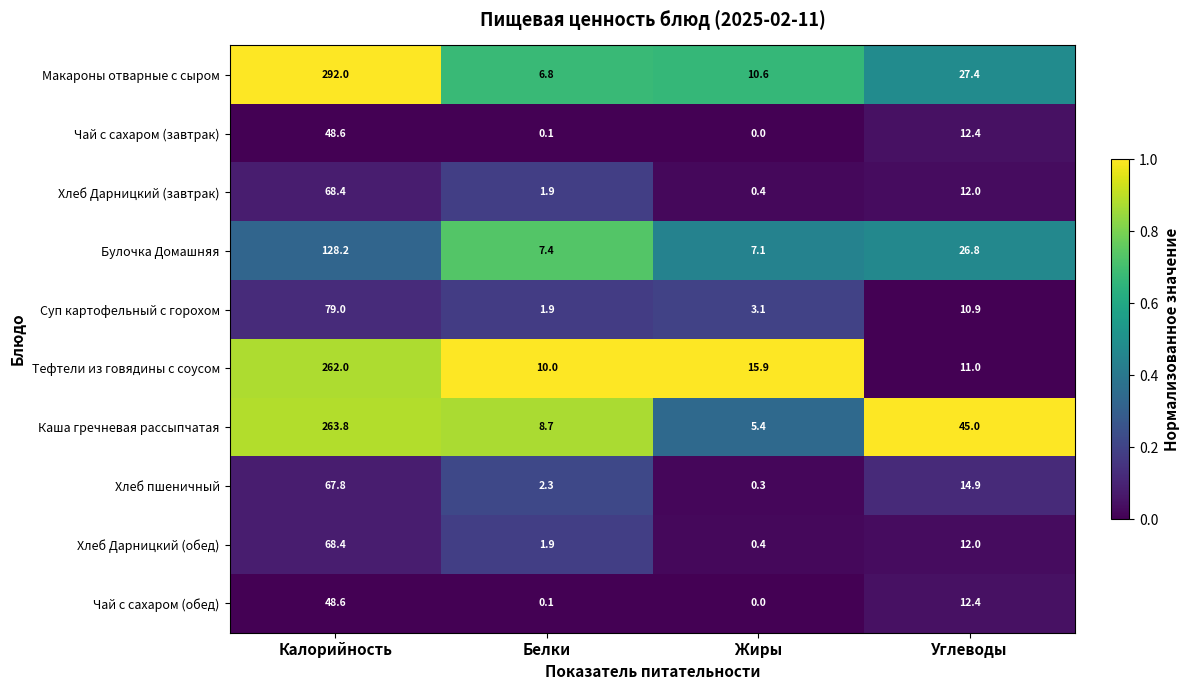

What is the difference between the maximum and minimum values in the Макароны отварные с сыром series?

285.2